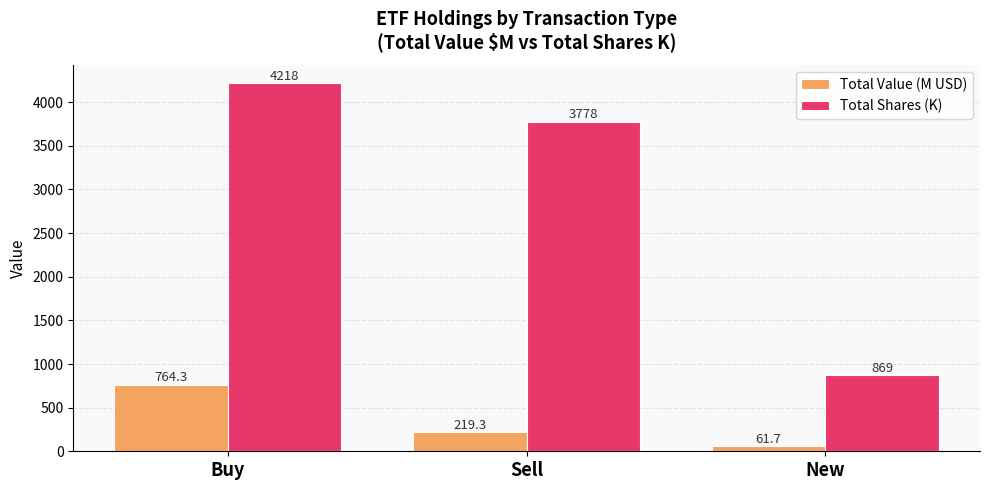

Reading right to left, list all the values displayed in this chart.

Total Value (M USD): 61.7	219.3	764.3
Total Shares (K): 868.8	3777.9	4218.3